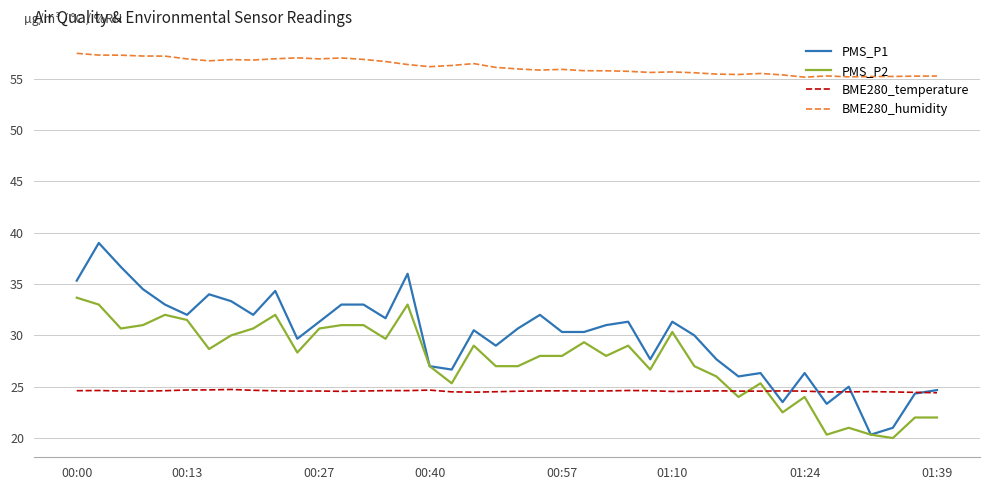

What are all the series names shown in the legend?

PMS_P1, PMS_P2, BME280_temperature, BME280_humidity